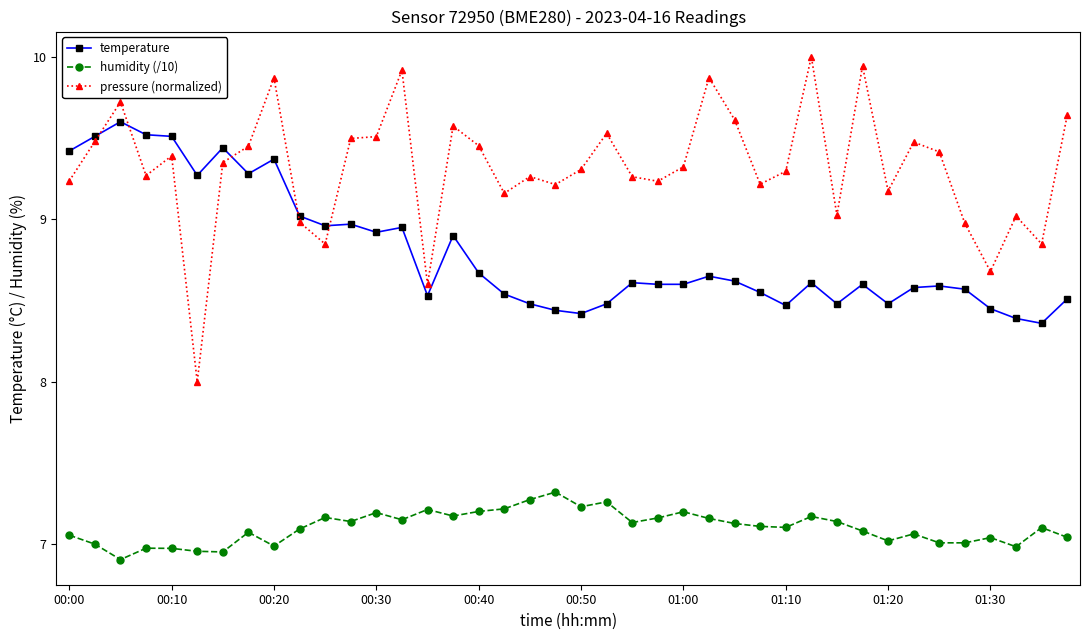

Does the chart display data point markers on the line(s)?

Yes